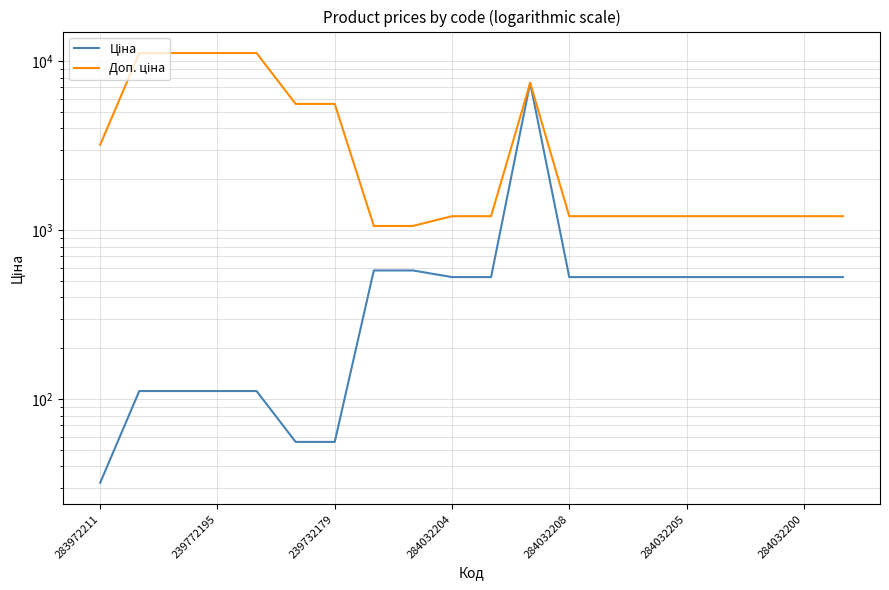

At which label does Ціна reach its minimum?

283972211